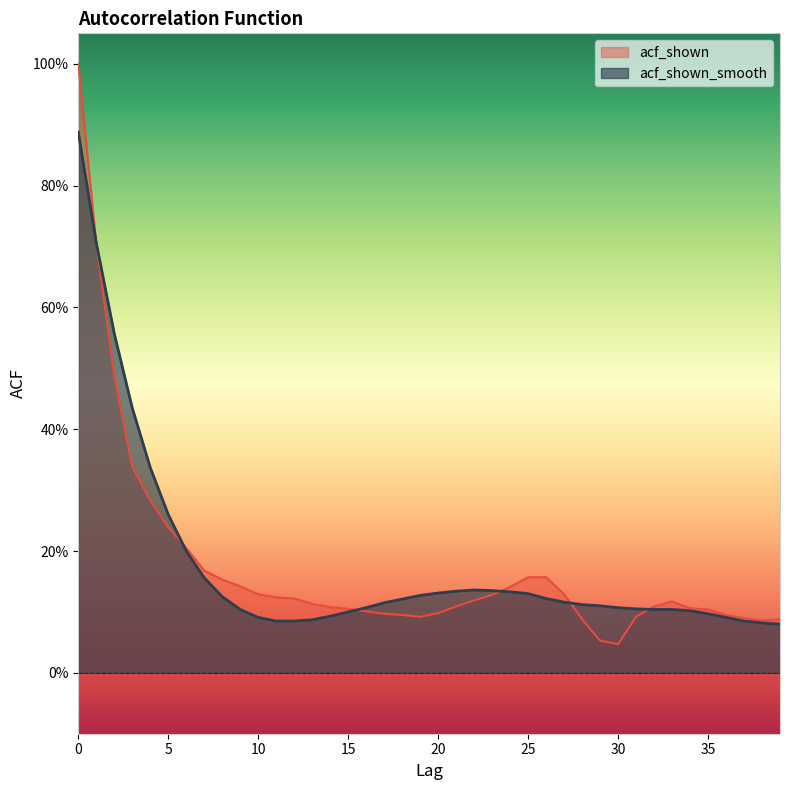

Rank the series by their maximum value, from highest to lowest.

acf_shown, acf_shown_smooth